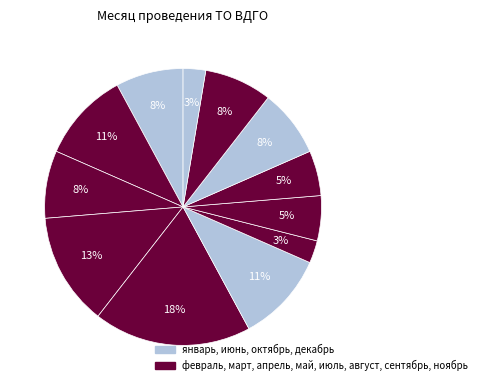

How many segments does this pie chart have?

12